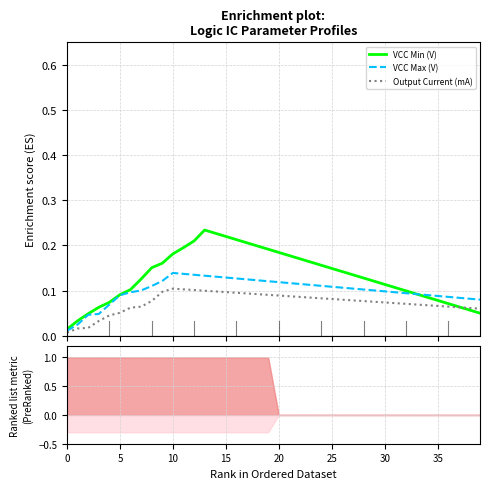

True or false: VCC Min (V) and VCC Max (V) cross at least once.

True